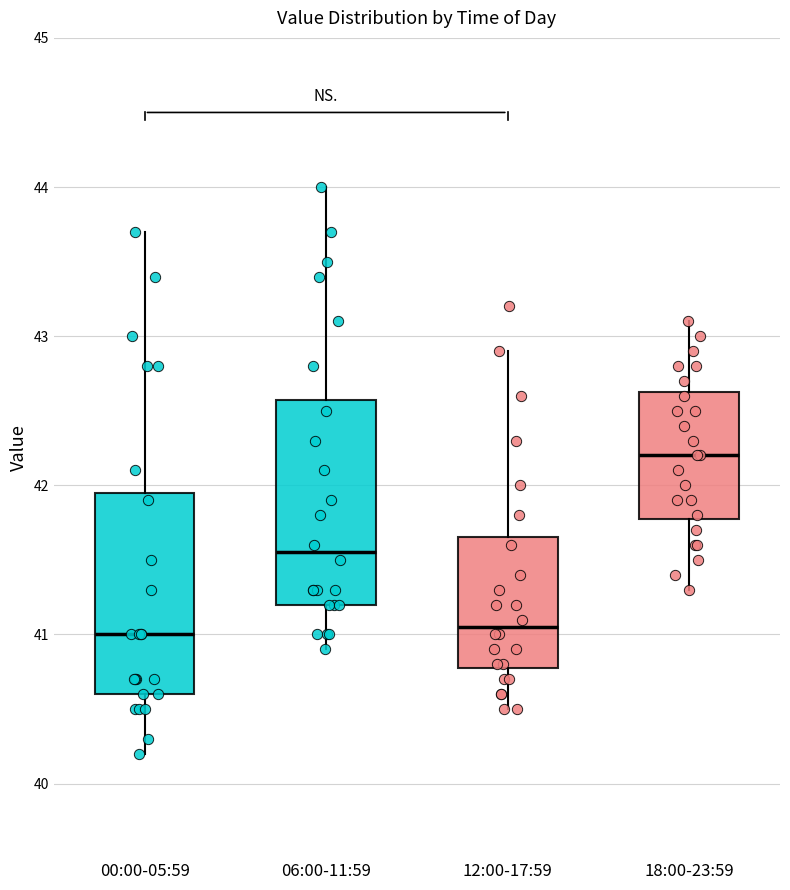

Reading left to right, read every box against the y-axis: the position of its median line, the range the box covers, and the ends of its whiskers. The values are not printed on the chart, so give them approximately, as read against the axis.

00:00-05:59: median 41.0, box 40.6 to 42.0, whiskers 40.2 to 43.7
06:00-11:59: median 41.6, box 41.2 to 42.6, whiskers 40.9 to 44.0
12:00-17:59: median 41.1, box 40.8 to 41.7, whiskers 40.5 to 42.9
18:00-23:59: median 42.2, box 41.8 to 42.6, whiskers 41.3 to 43.1